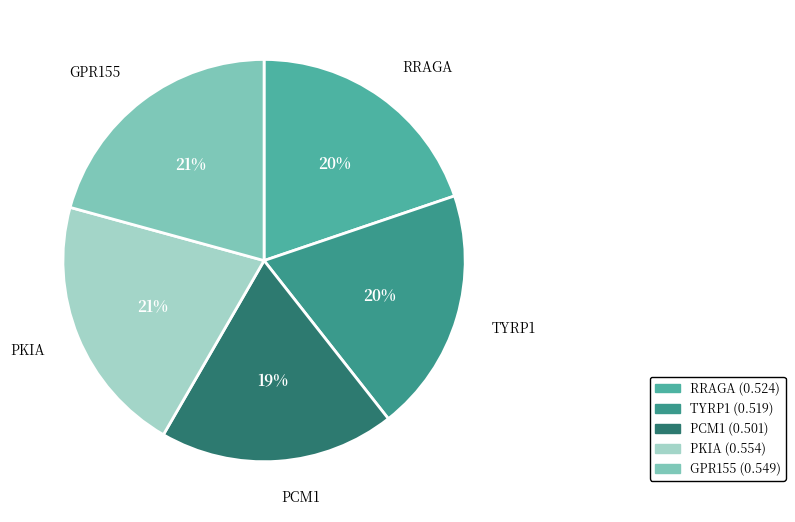

Is there a majority slice in this chart?

No